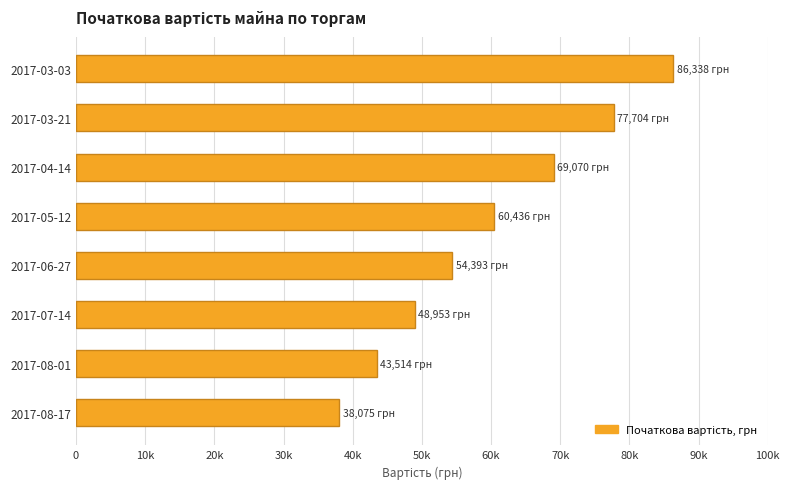

List the labels in order of value, smallest first.

2017-08-17, 2017-08-01, 2017-07-14, 2017-06-27, 2017-05-12, 2017-04-14, 2017-03-21, 2017-03-03